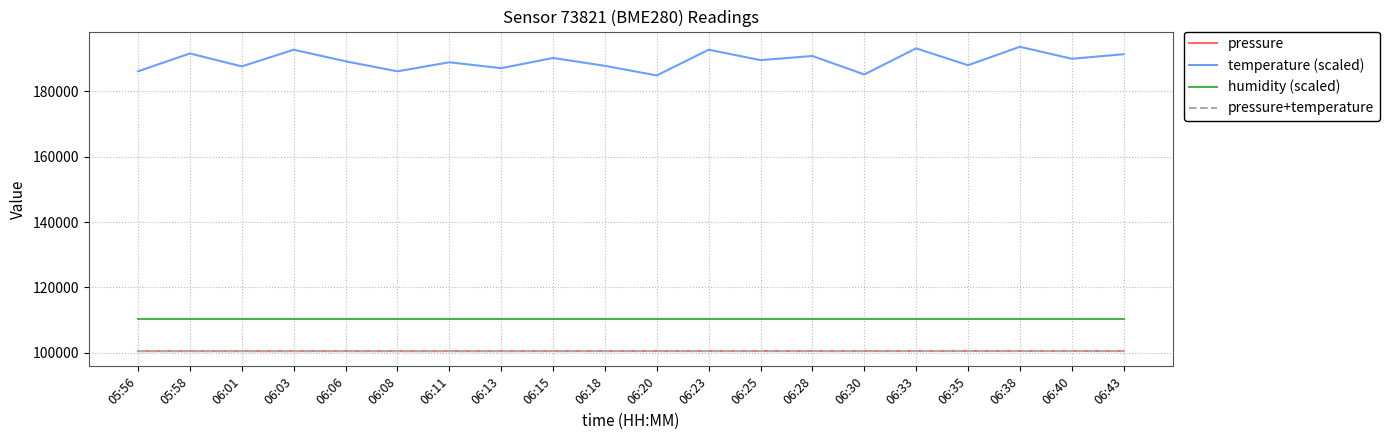

What is the highest value of the temperature (scaled) series?

193530.0